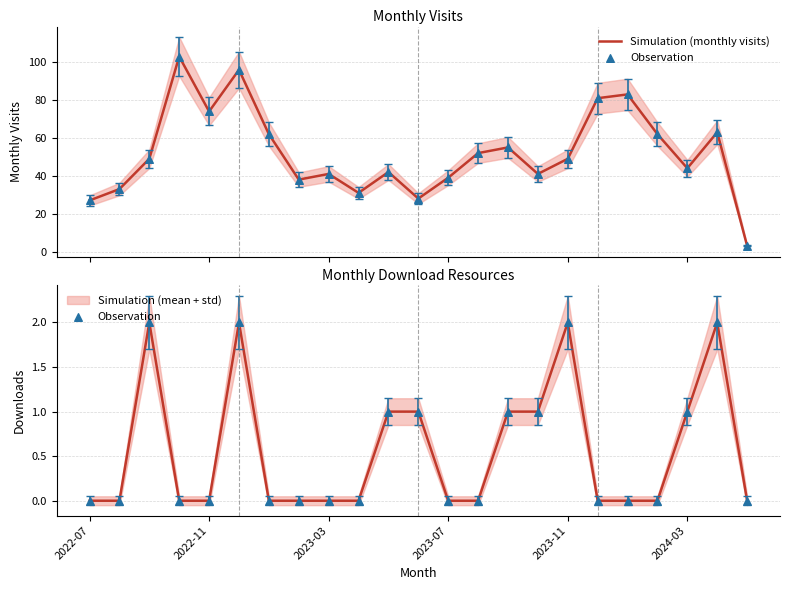

Which series contains the lowest Y value?

Observation